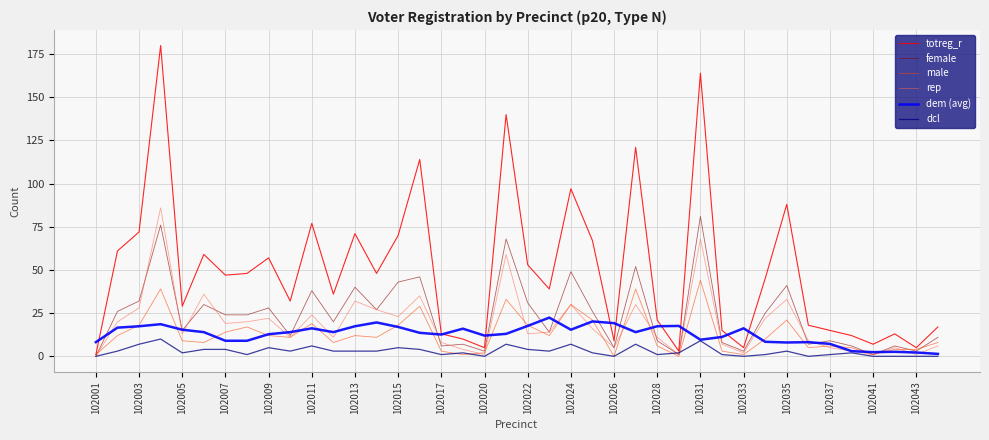

Which series has the largest range (max minus min)?

totreg_r